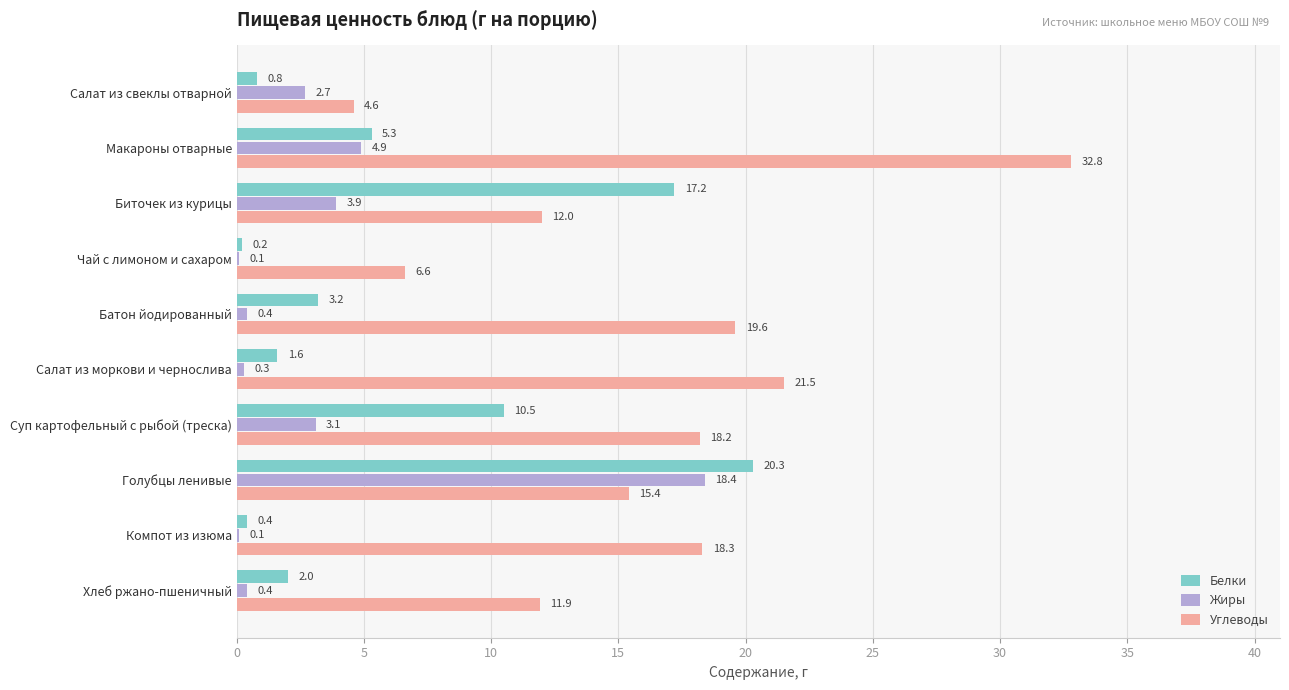

What is the sum of all Углеводы values?

160.9